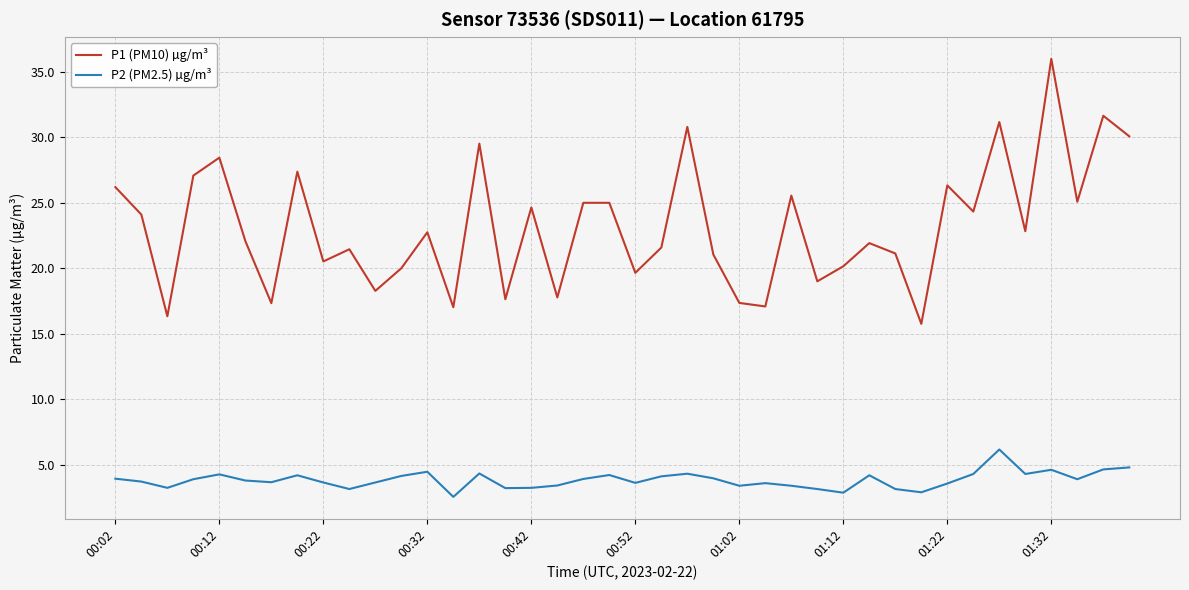

Is this an area chart (filled region under the line)?

No